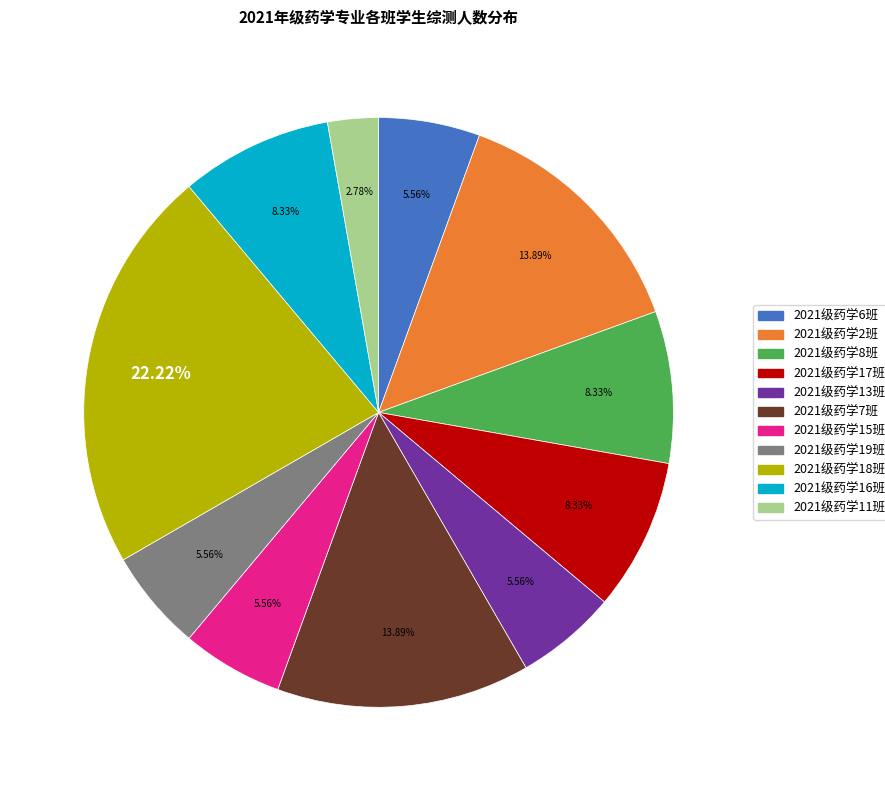

What is the ratio of the value at 2021级药学6班 to the value at 2021级药学11班?

2.0